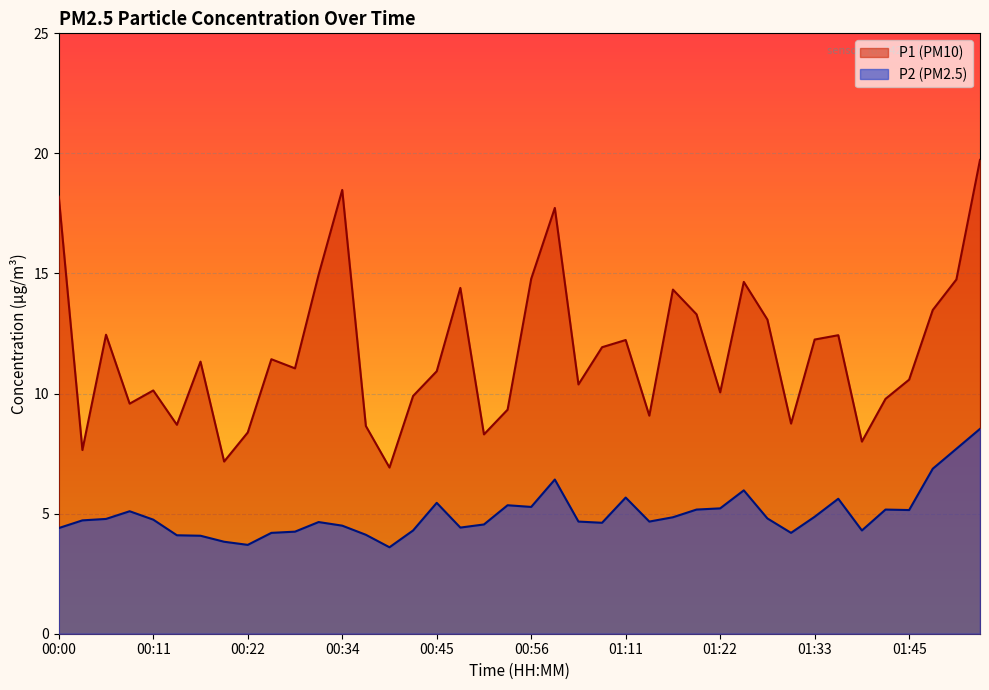

The value of P2 at 00:45 is 8.2. True or false?

False